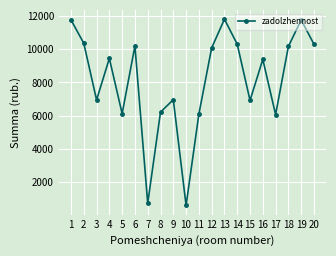

What is the value of the 14th point from the left?

10293.6